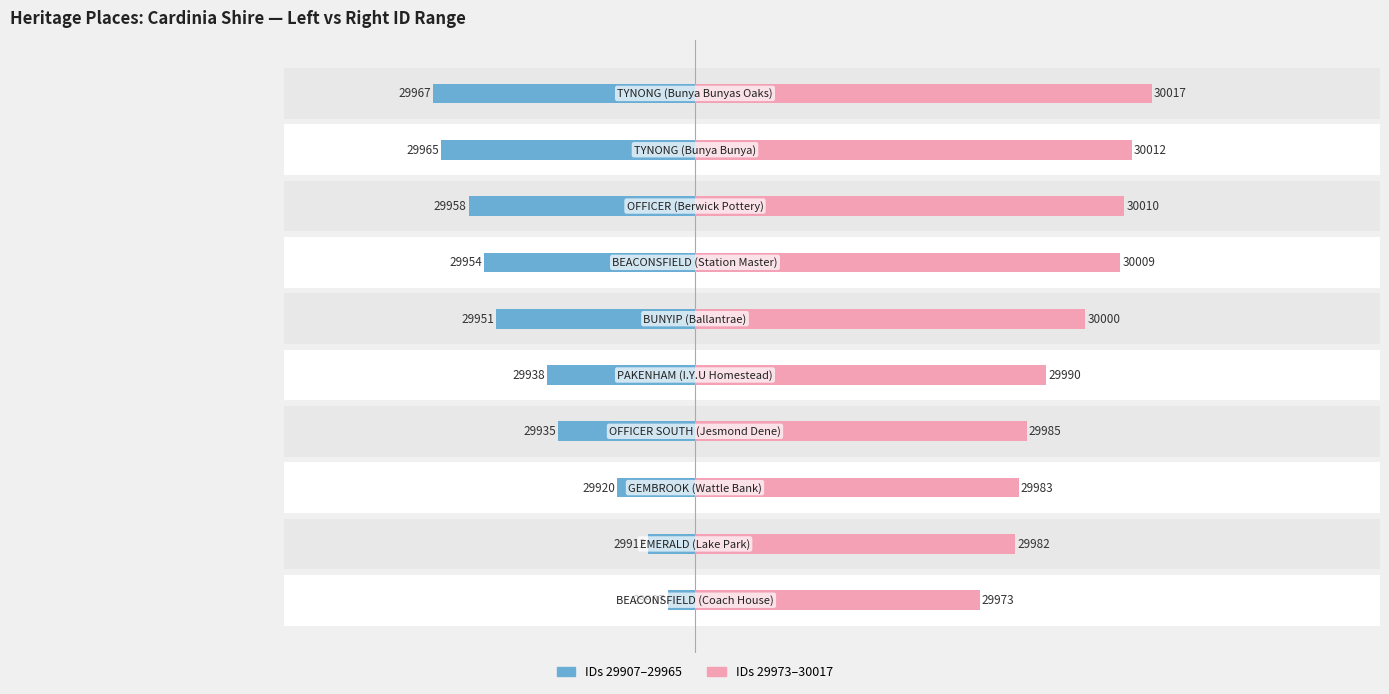

Which series has the largest range (max minus min)?

IDs 29907–29965